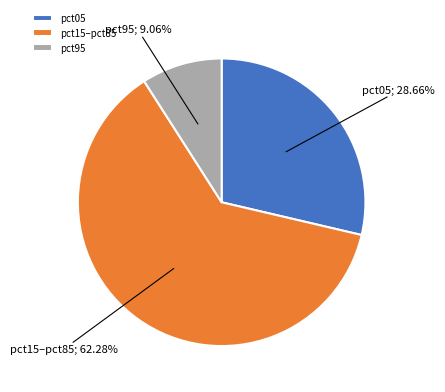

To the nearest percent, what percentage of the pie is pct05?

29%